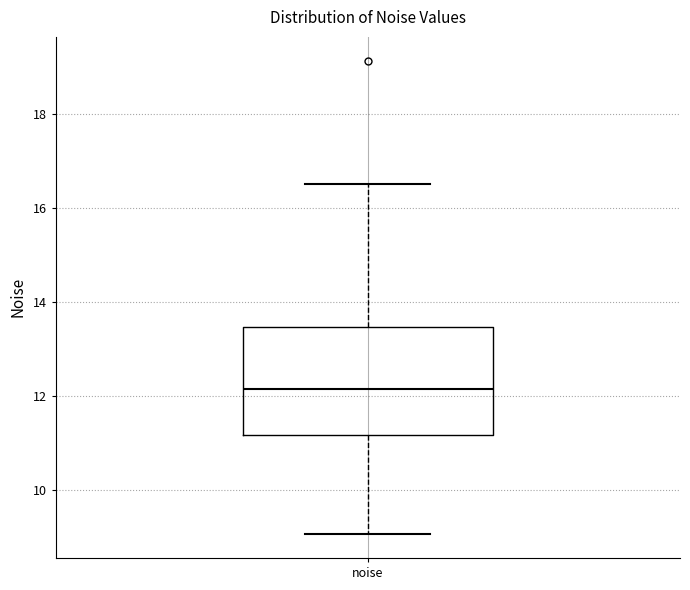

Where does the lower whisker of the box for noise end on the y-axis? The values are not printed on the chart, so give them approximately, as read against the axis.

9.0